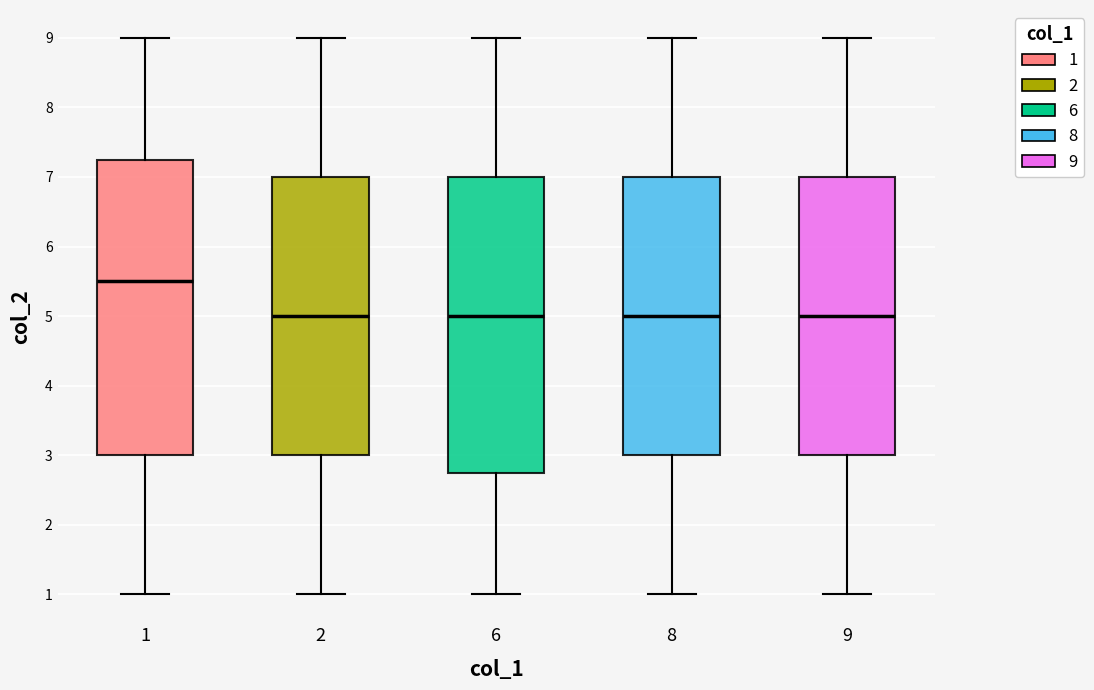

Where is the upper edge of the box at x = 8 on the y-axis? The values are not printed on the chart, so give them approximately, as read against the axis.

7.0